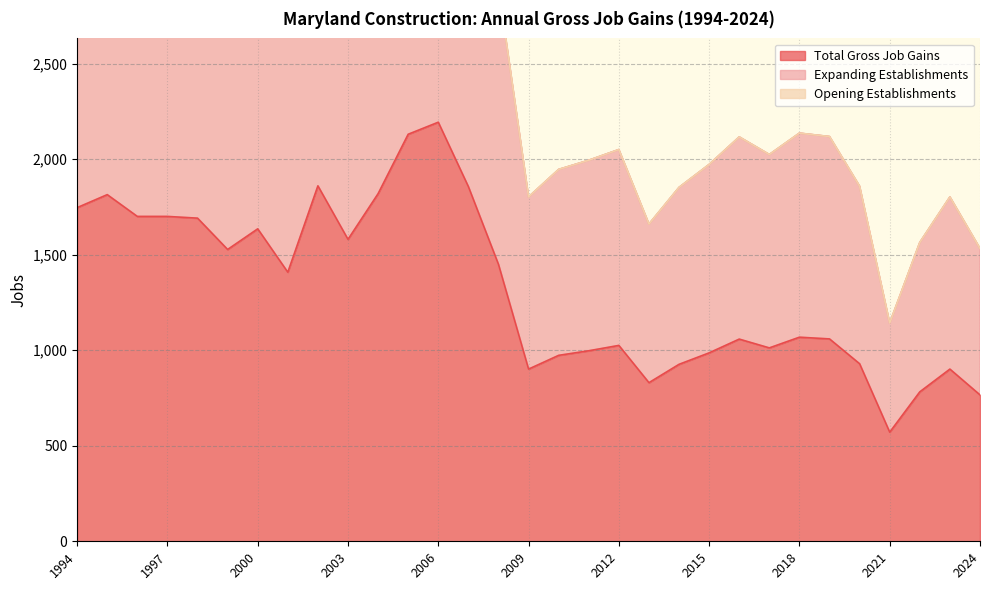

Which series has the largest range (max minus min)?

Expanding Establishments